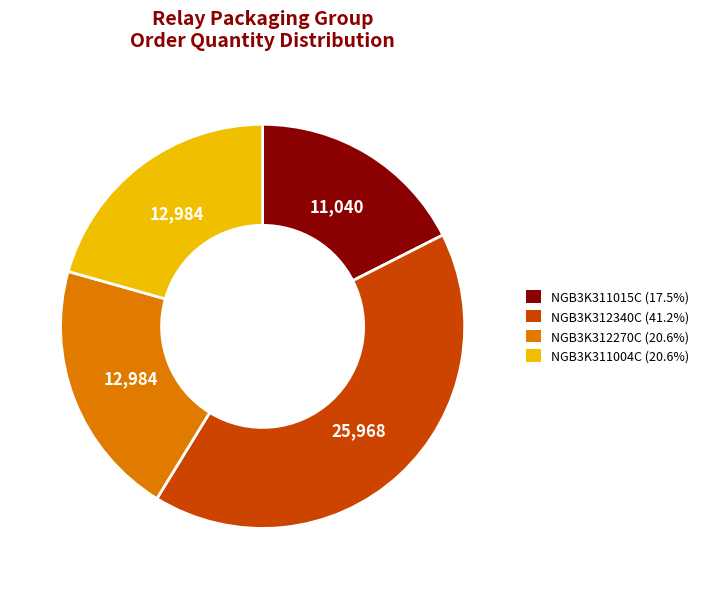

What is the ratio of the value at NGB3K312340C (41.2%) to the value at NGB3K311004C (20.6%)?

2.0